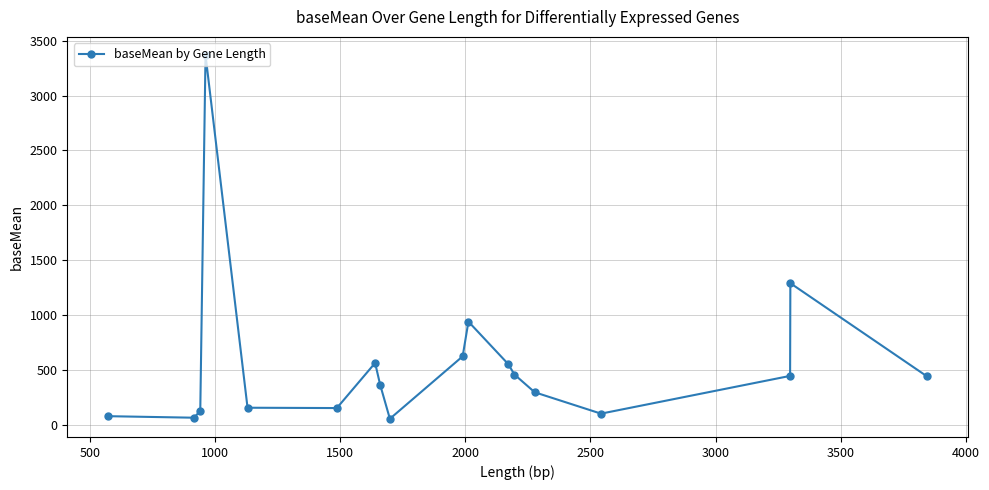

How many interior local peaks (higher than both neighbors) does the data have?

4